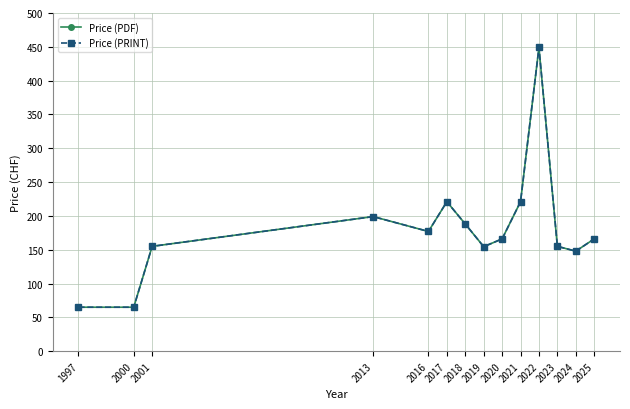

True or false: Price (PDF) and Price (PRINT) cross at least once.

False